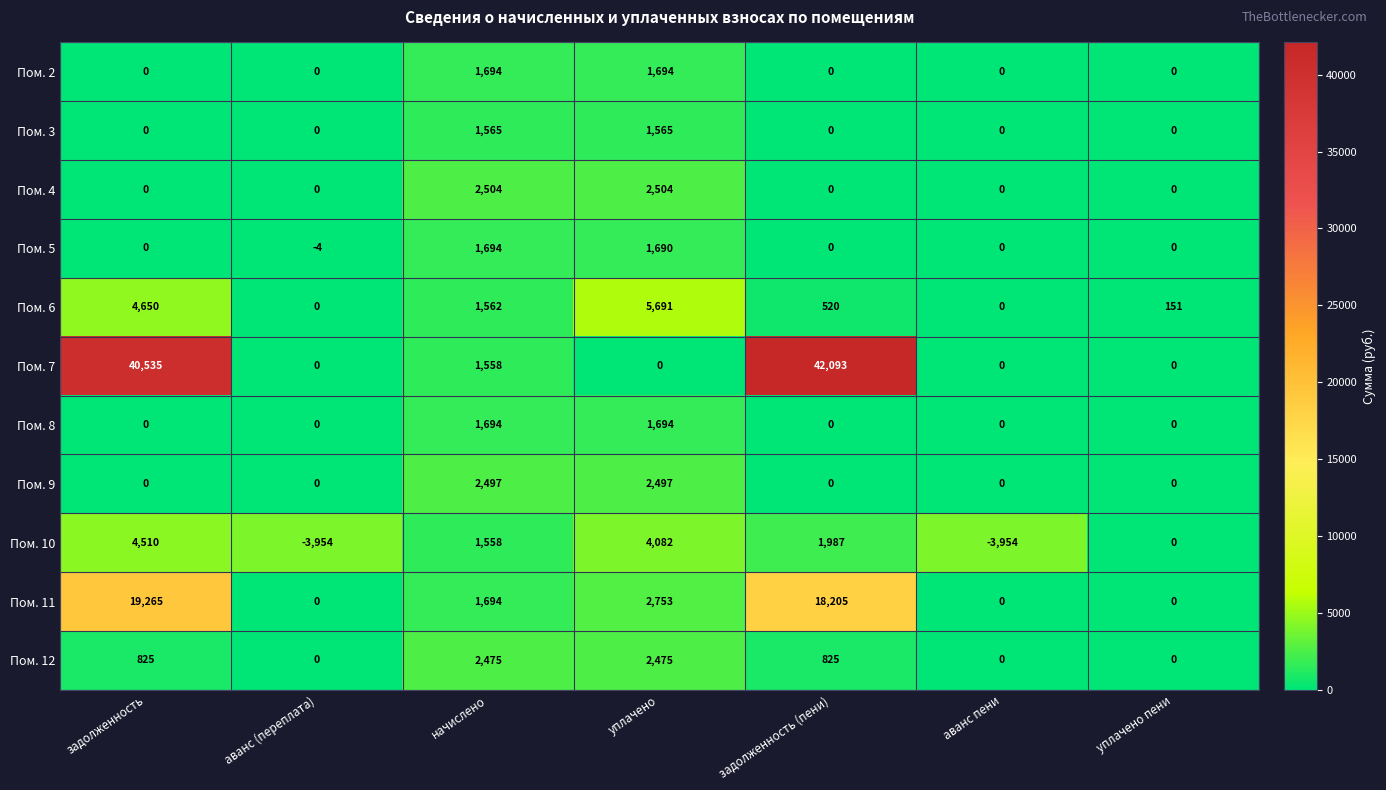

Between начислено and уплачено пени, which series saw the biggest shift?

Пом. 4